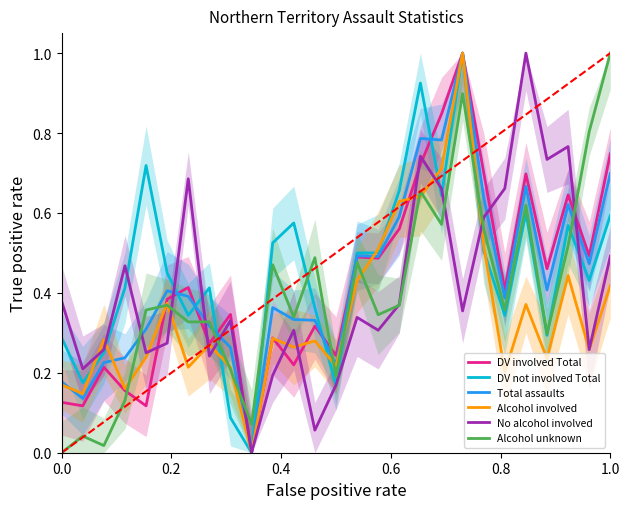

Rank the series at 17 from lowest to highest value.

Alcohol involved, Alcohol unknown, DV involved Total, No alcohol involved, Total assaults, DV not involved Total